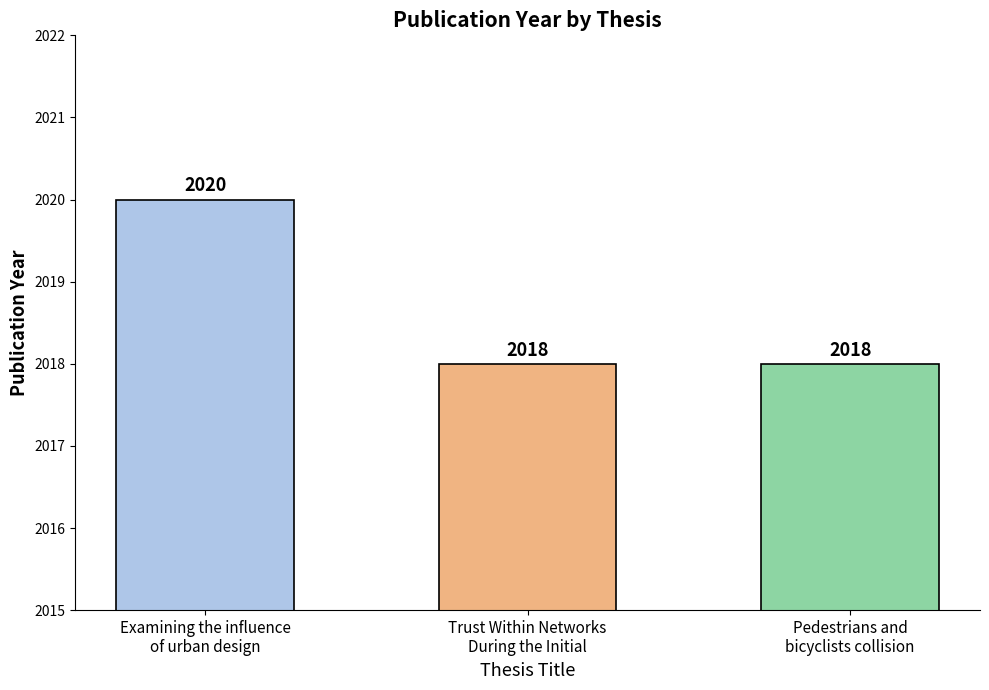

What is the average value?

2019